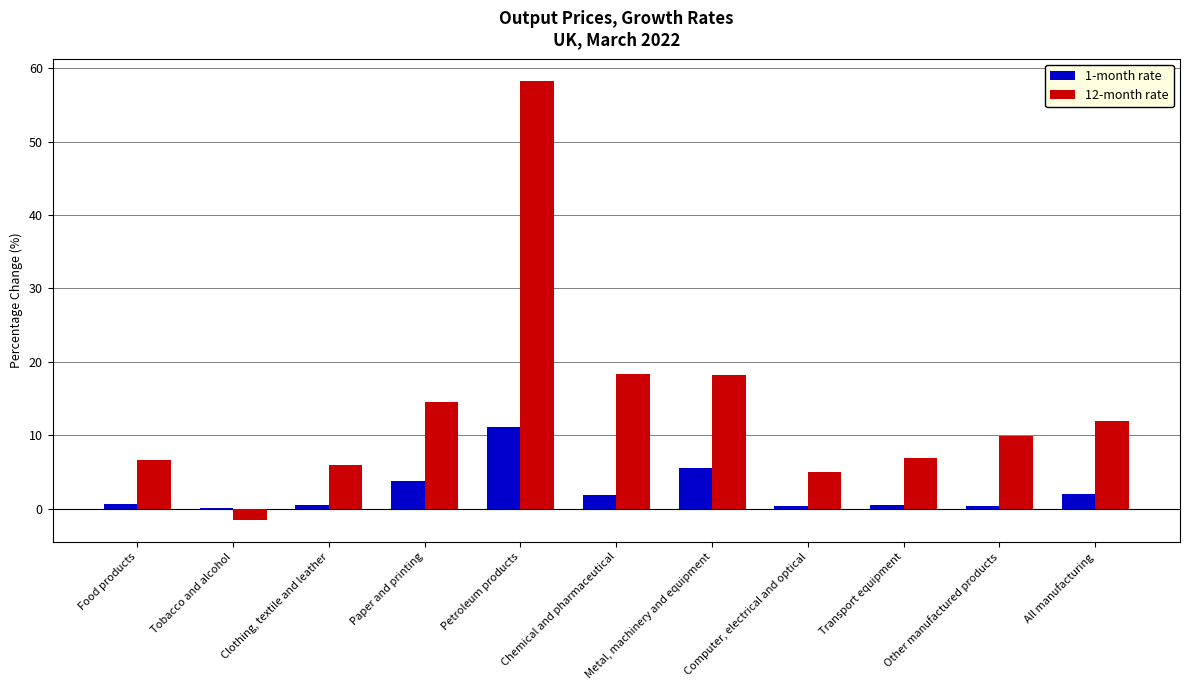

Which series has the largest total across all categories?

12-month rate